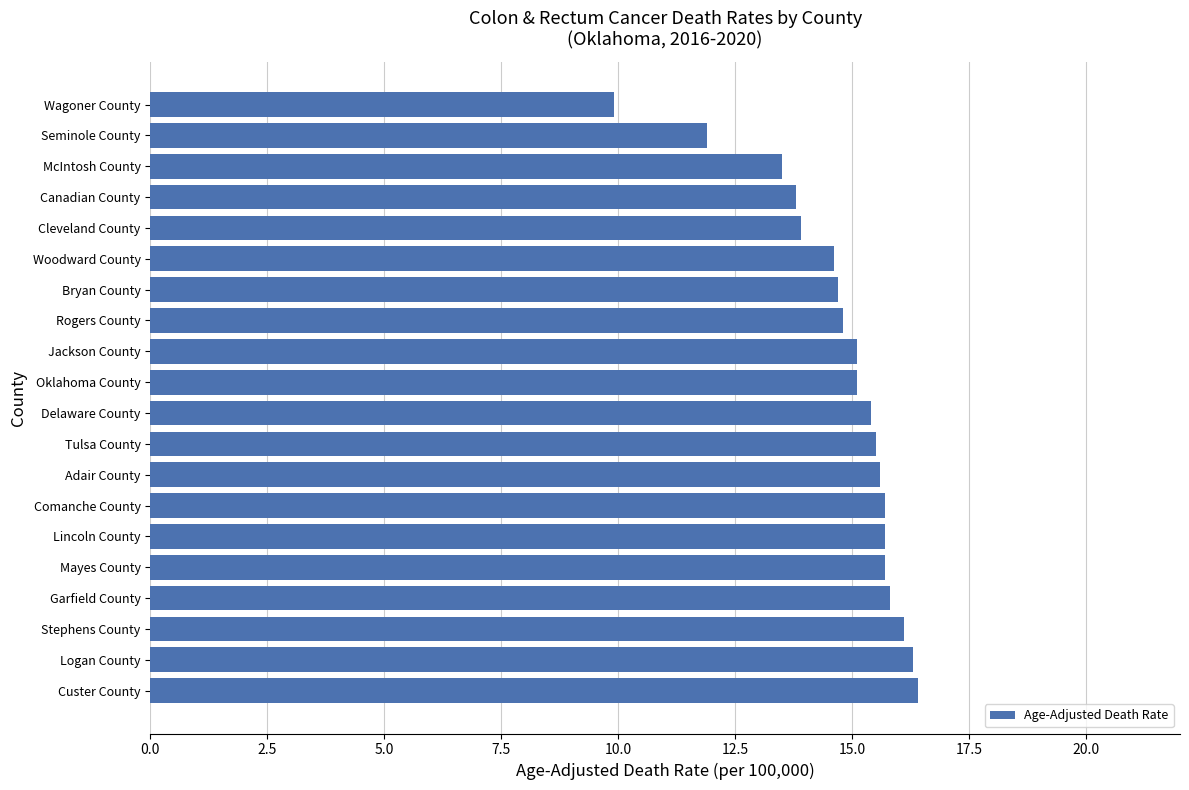

Read the value at Comanche County.

15.7